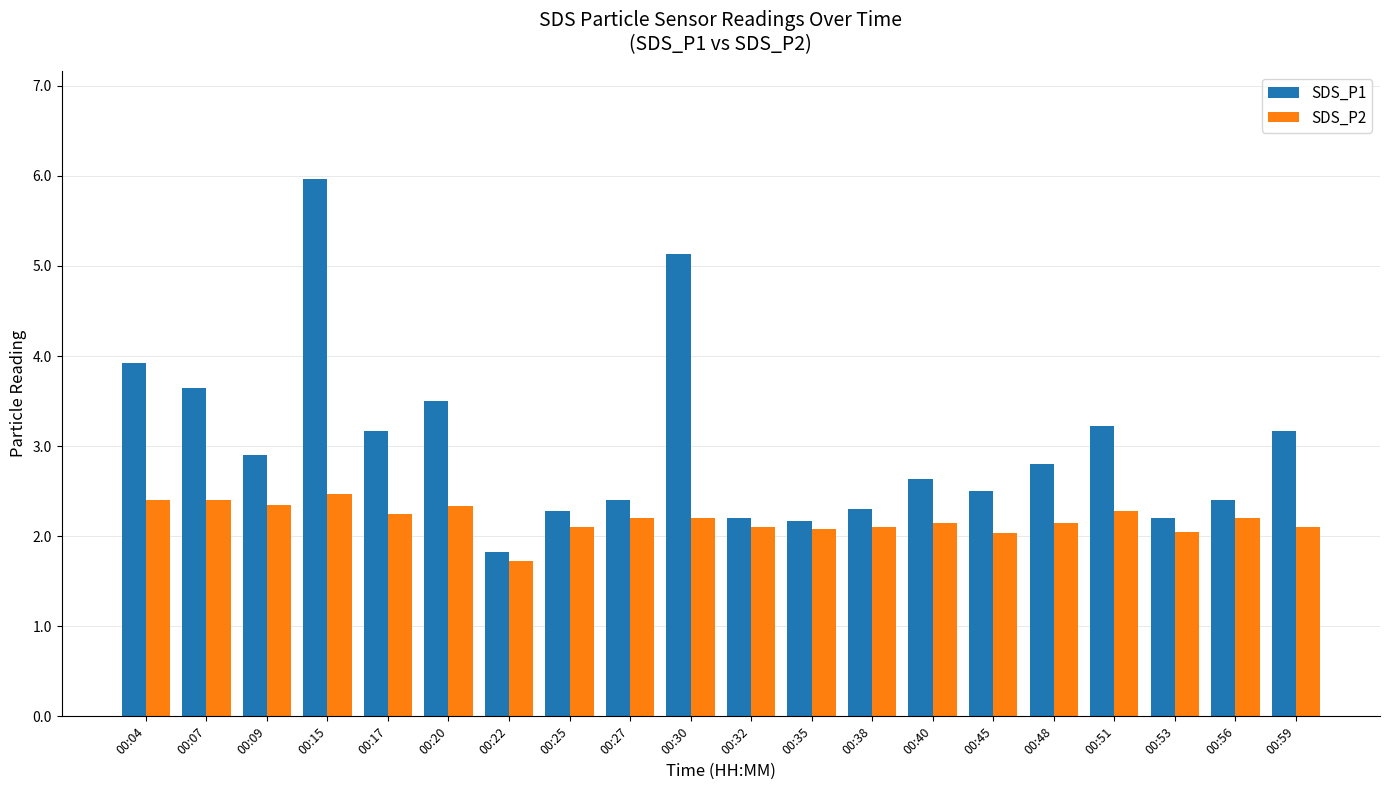

Is it true that SDS_P1 equals 3.2 at 00:17?

True